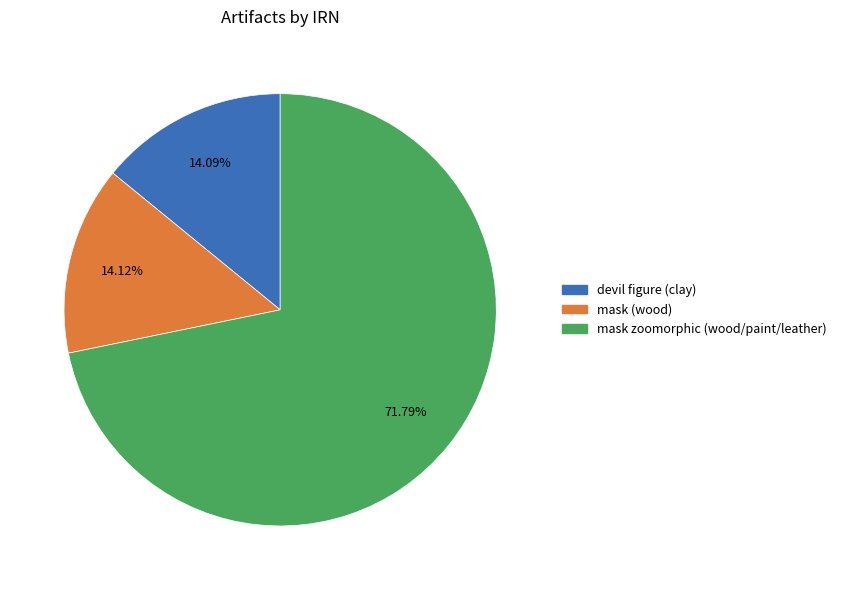

To the nearest percent, what is the combined percentage of mask zoomorphic (wood/paint/leather) and mask (wood)?

86%